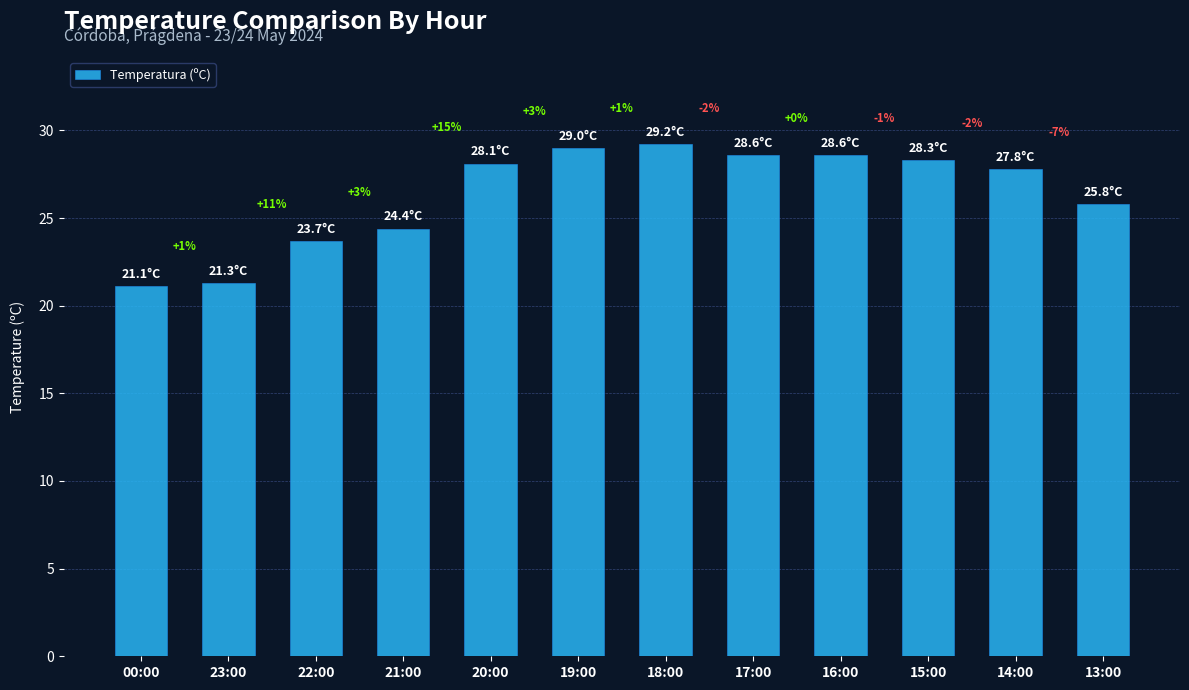

What is the label of the 1st bar from the right?

13:00